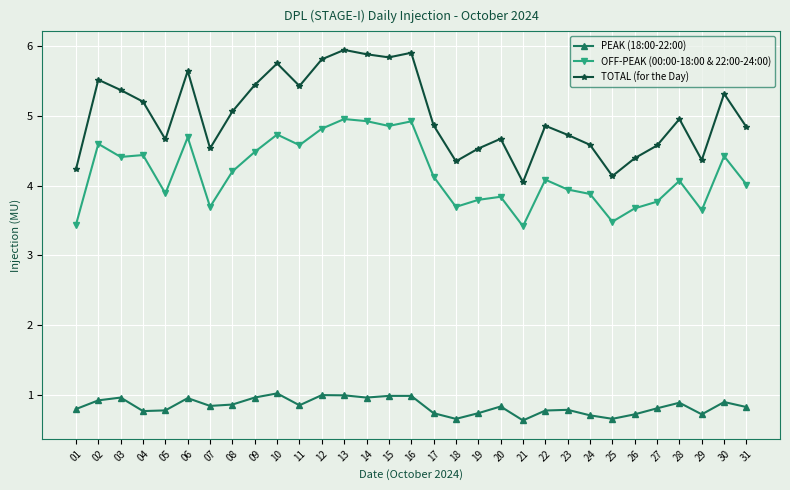

What is the smallest value displayed?

0.6